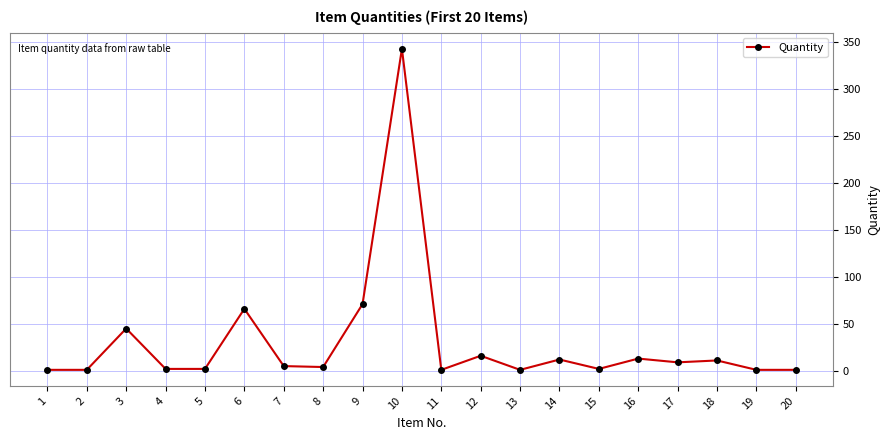

What is the sum of all values?

607